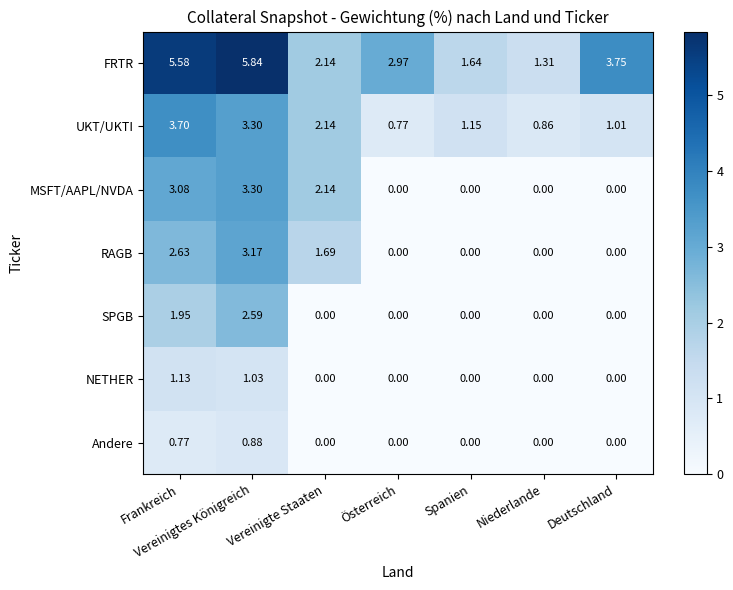

List the series in order of their peak value, lowest first.

Andere, NETHER, SPGB, RAGB, MSFT/AAPL/NVDA, UKT/UKTI, FRTR